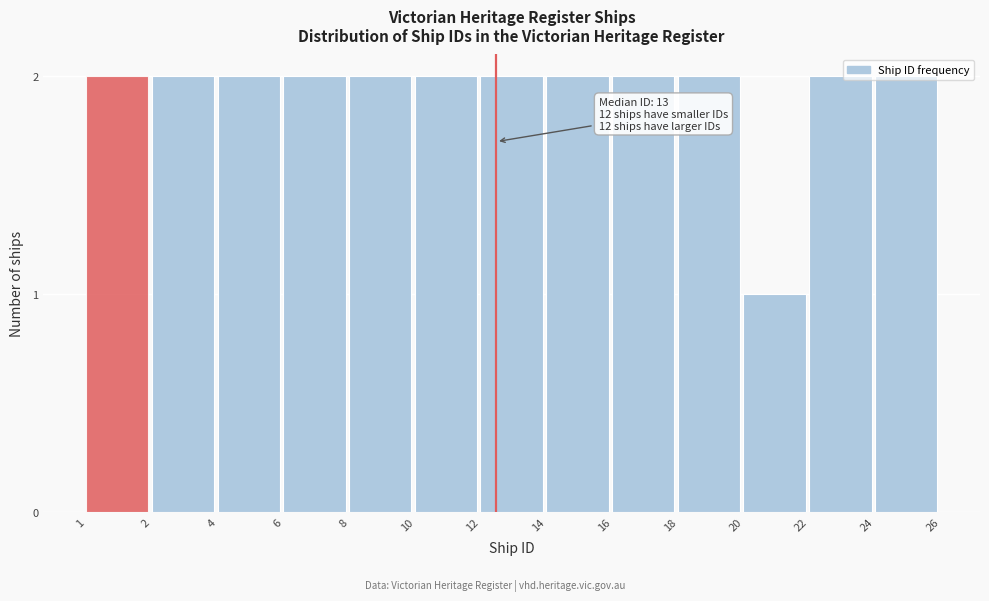

What is the sum of all values?

25